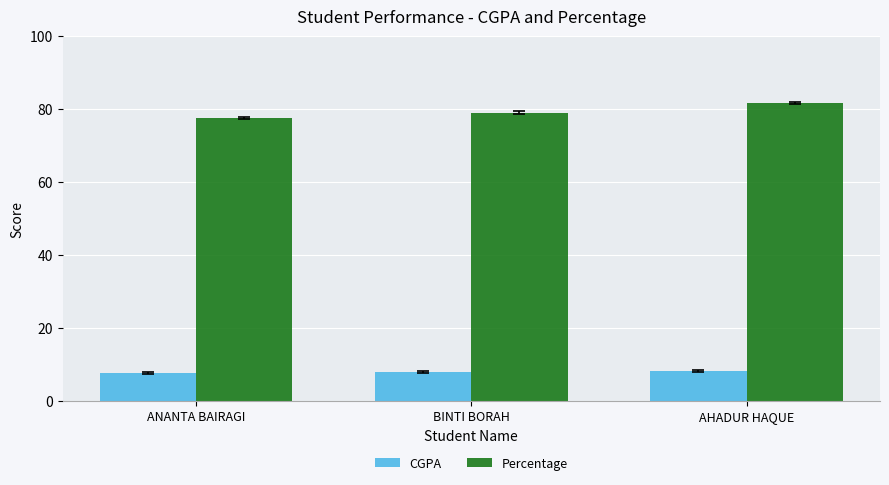

How many bars are there in each group?

2